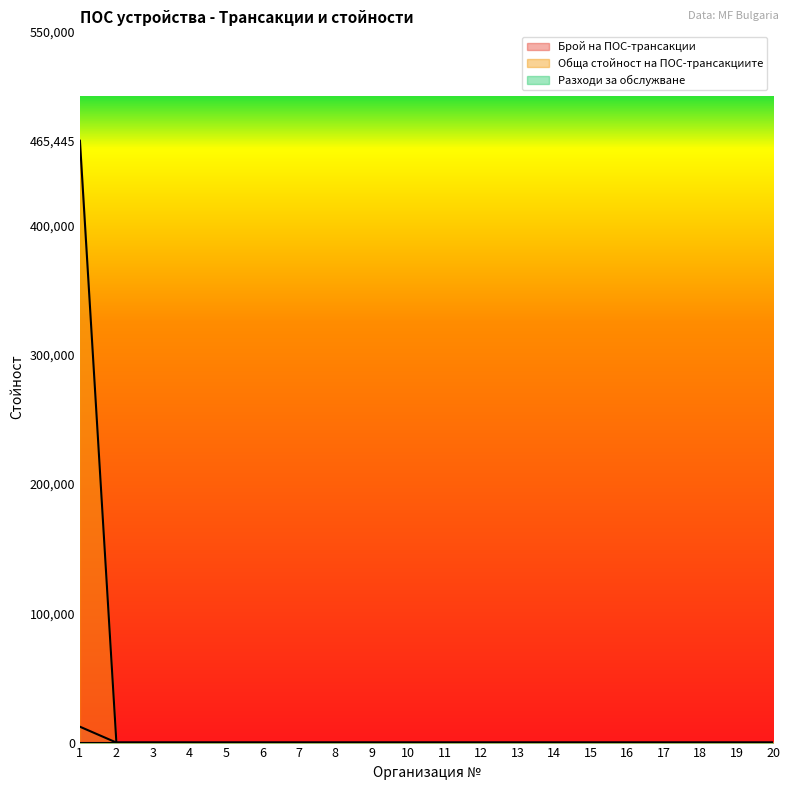

Reading left to right, list all the values displayed in this chart.

Брой на ПОС-трансакции: 12276	0	0	0	0	0	0	0	0	0	0	0	0	0	0	0	0	0	0	0
Обща стойност на ПОС-трансакциите: 465445	0	0	0	0	0	0	0	0	0	0	0	0	0	0	0	0	0	0	0